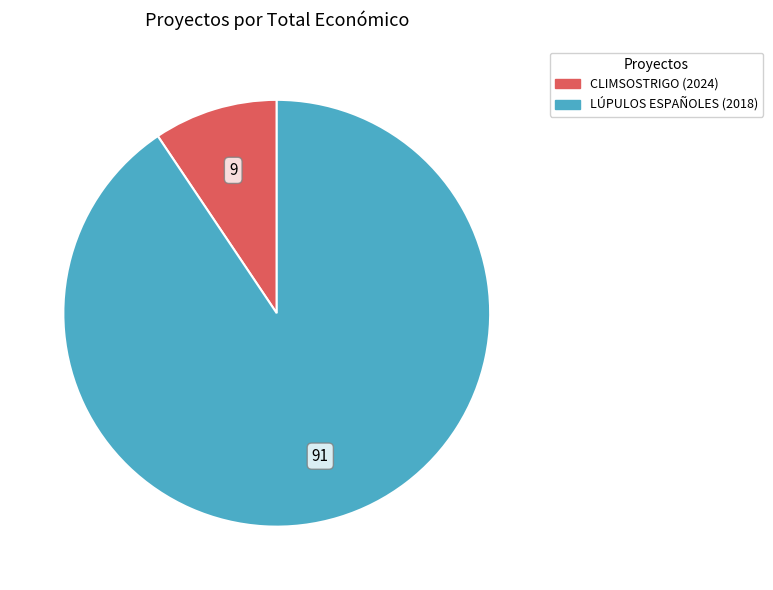

Count the number of slices in the pie.

2